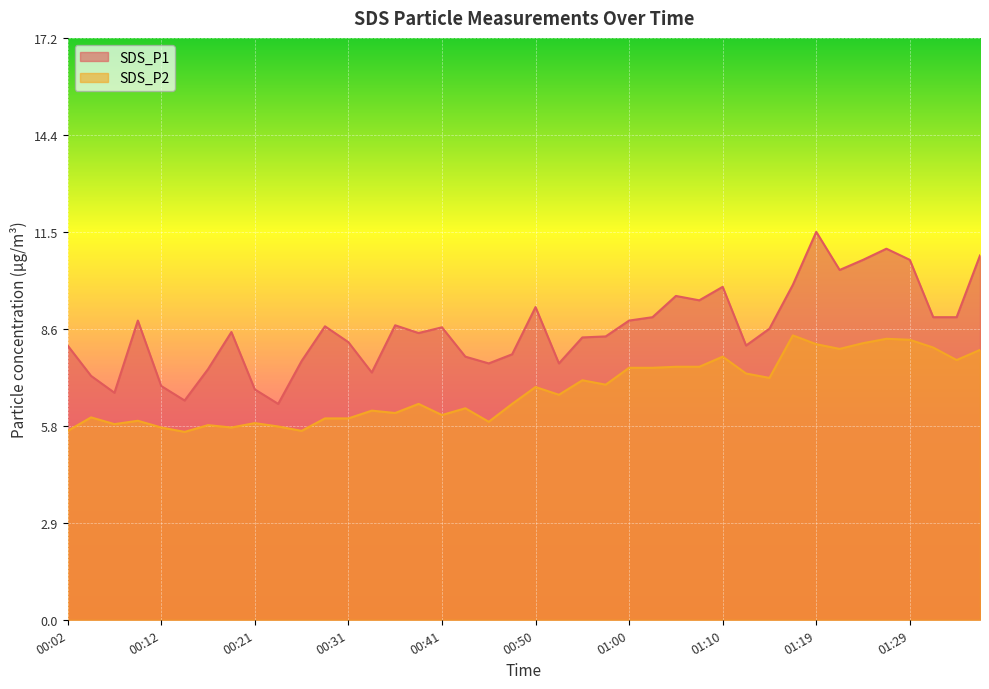

What is the difference between the maximum and second lowest values in the SDS_P2 series?

2.8